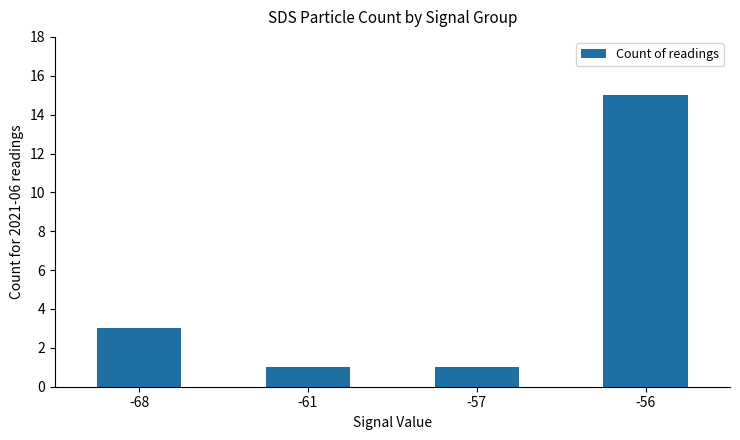

Reading left to right, extract all data points from this chart.

-68=3	-61=1	-57=1	-56=15